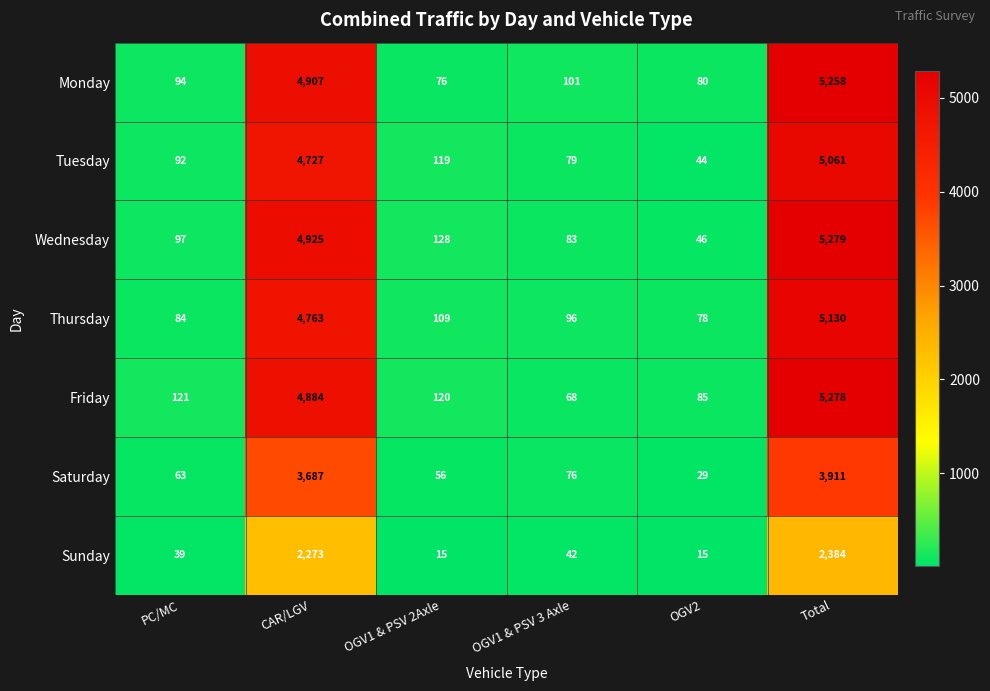

What is the difference between the second highest and second lowest values in the Monday series?

4827